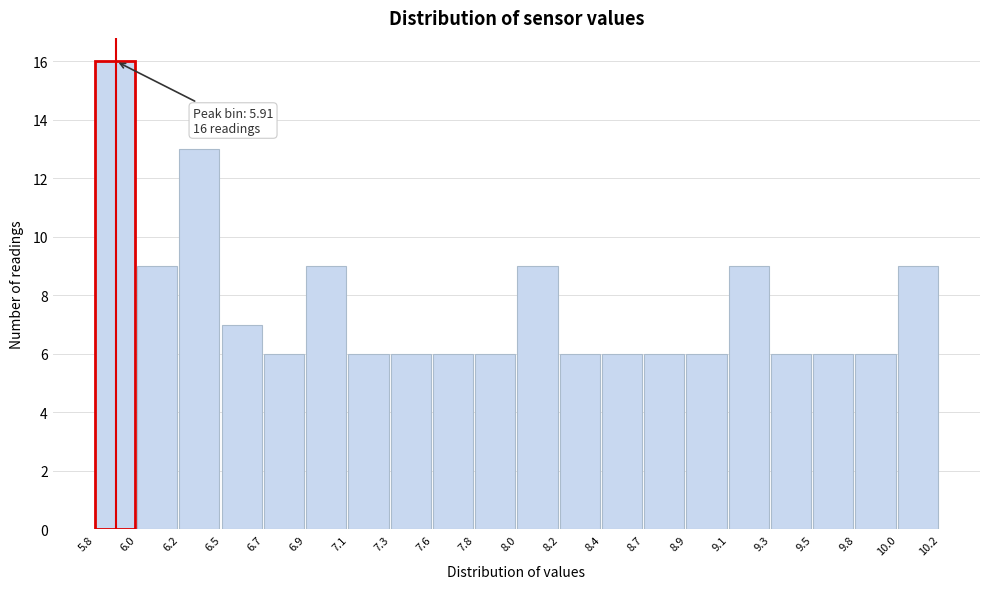

Over which range of the x-axis is the bar tallest?

5.8 to 6.0